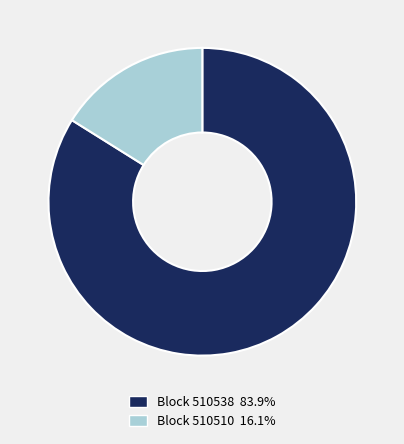

Is there any slice that represents more than half of the pie?

Yes